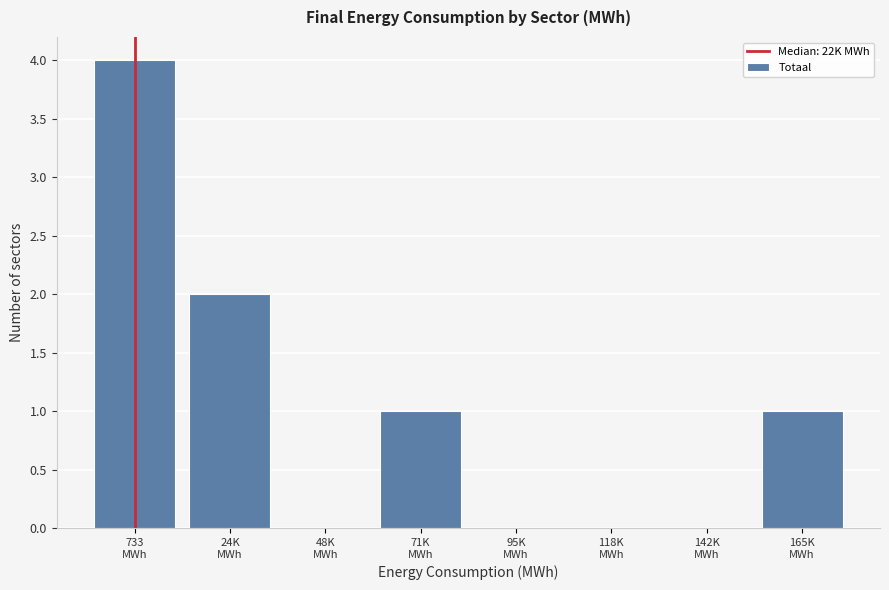

What is the greatest value displayed?

4